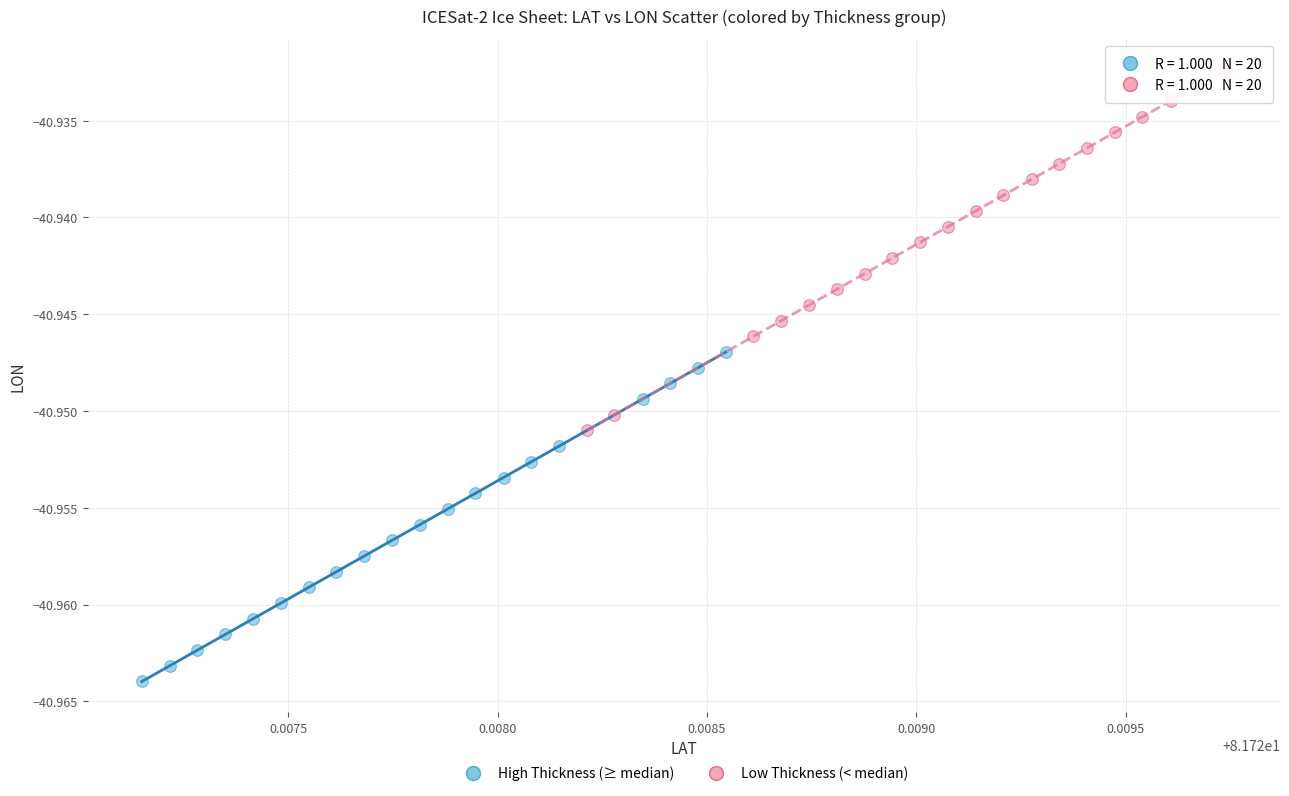

Which series contains the highest Y value?

Low Thickness (< median)